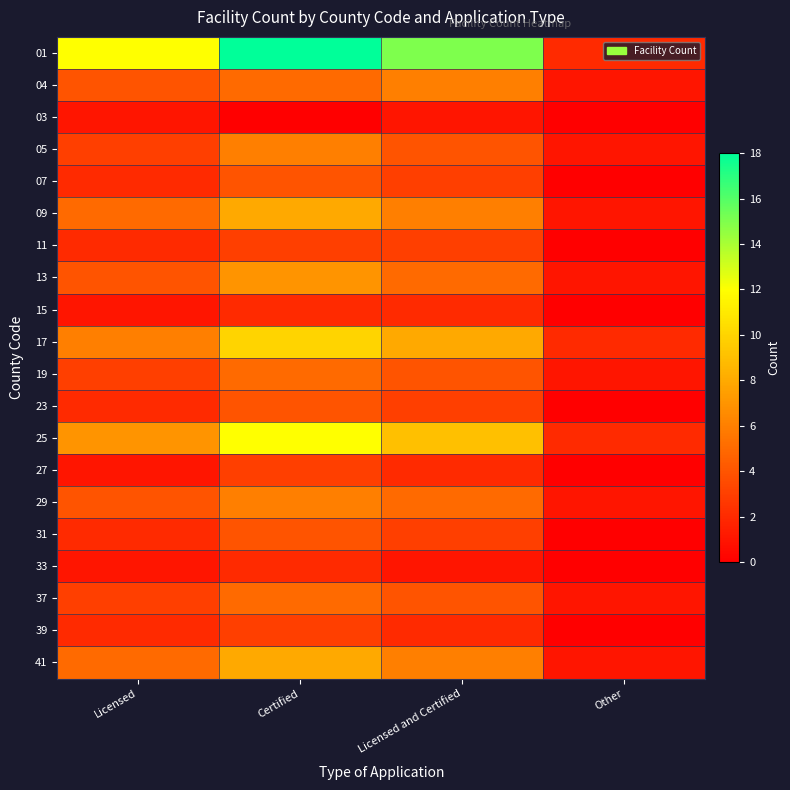

Which series has the largest total across all categories?

01